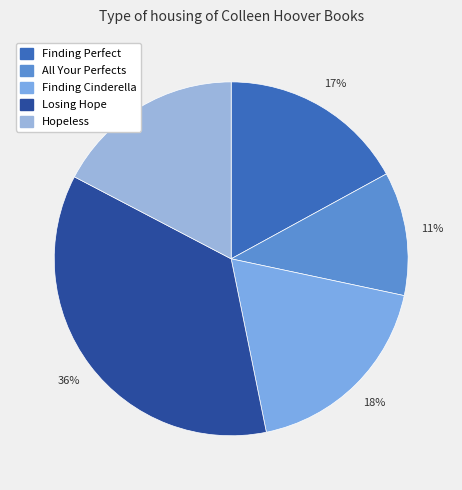

To the nearest percent, what is the difference between the Finding Perfect and Losing Hope slice percentages?

19%